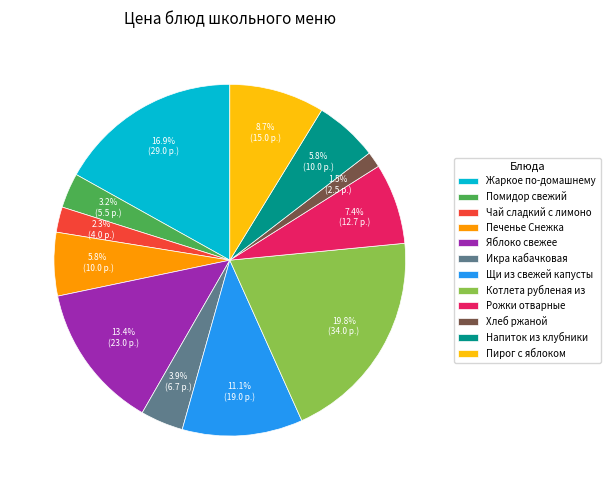

What is the smallest slice in the pie chart?

Хлеб ржаной